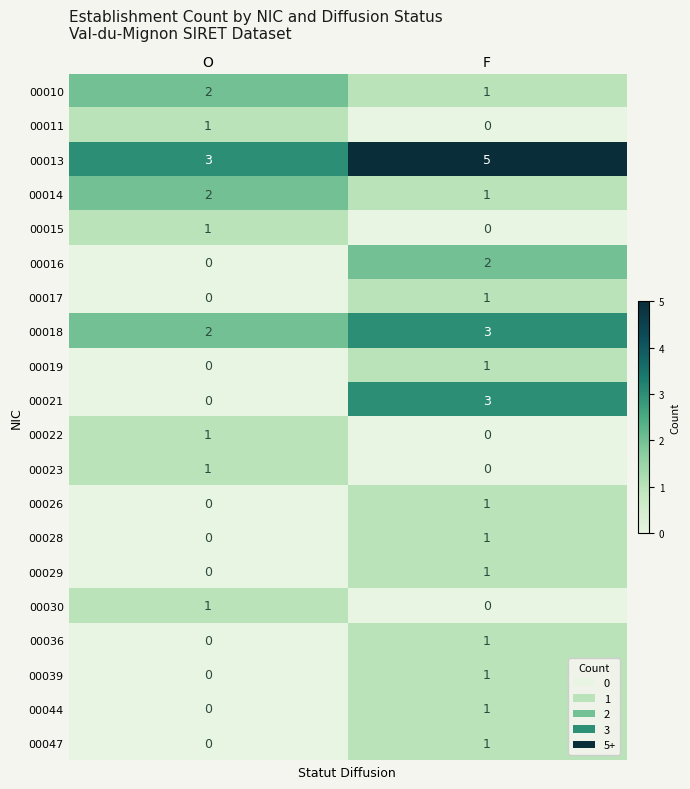

Is it true that 00044 equals 1 at F?

True